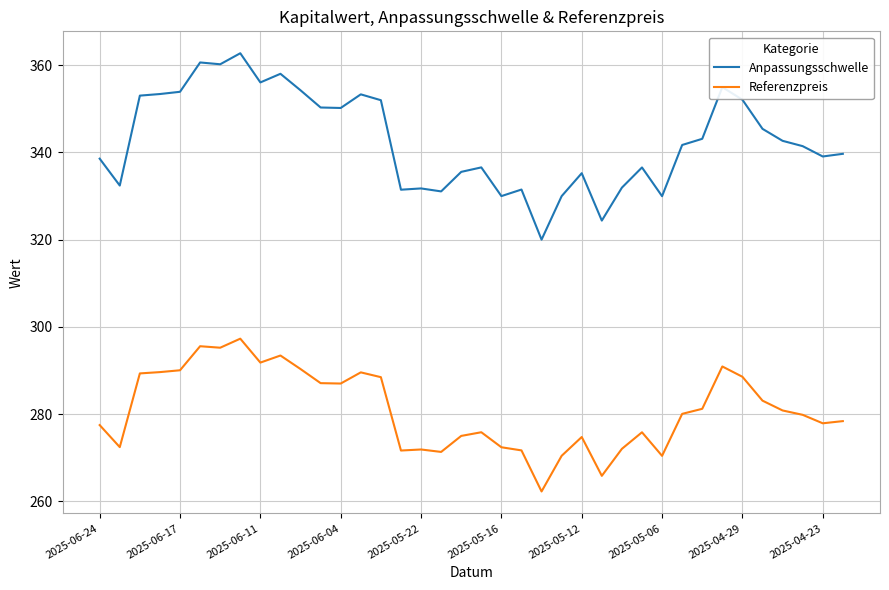

What are all the series names shown in the legend?

Anpassungsschwelle, Referenzpreis